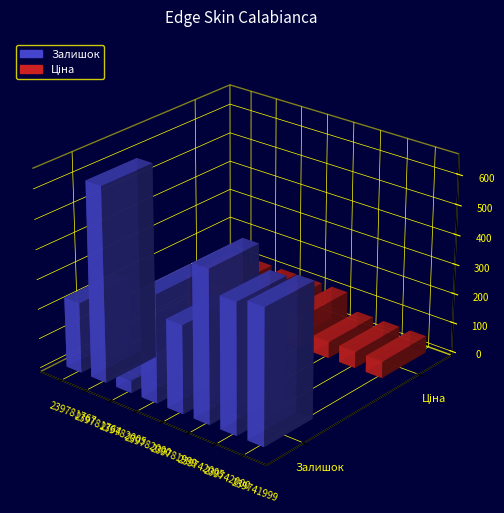

What is the minimum value for Залишок?

41.0